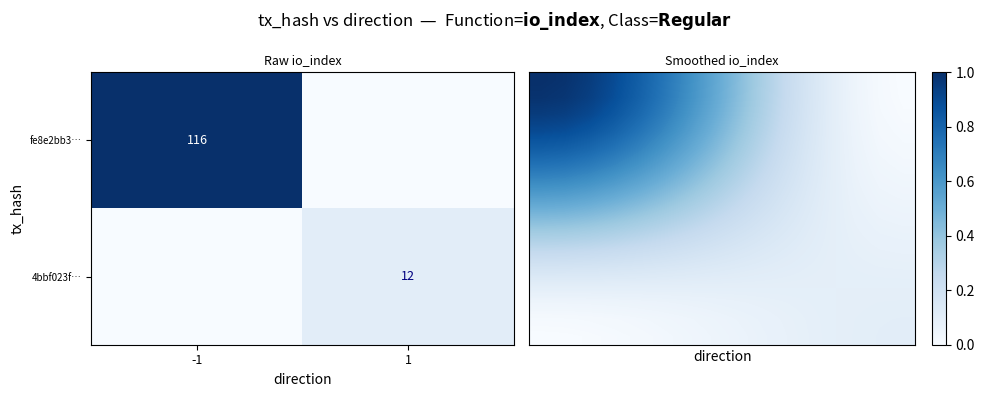

The value of fe8e2bb3… at -1 is 116. True or false?

True